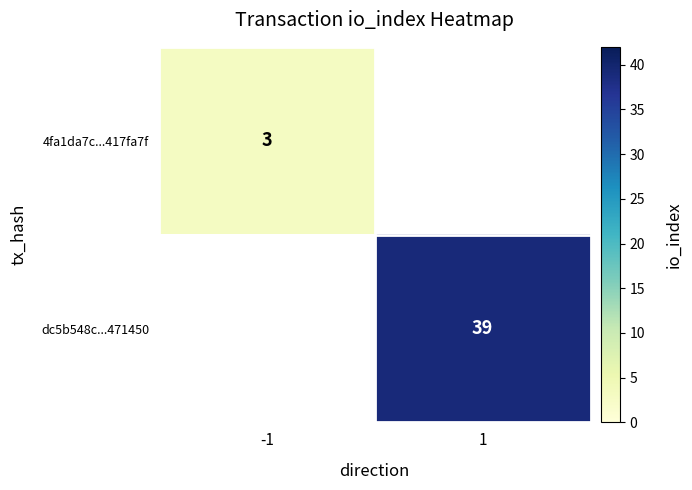

Is it true that 4fa1da7c...417fa7f equals 5 at -1?

False